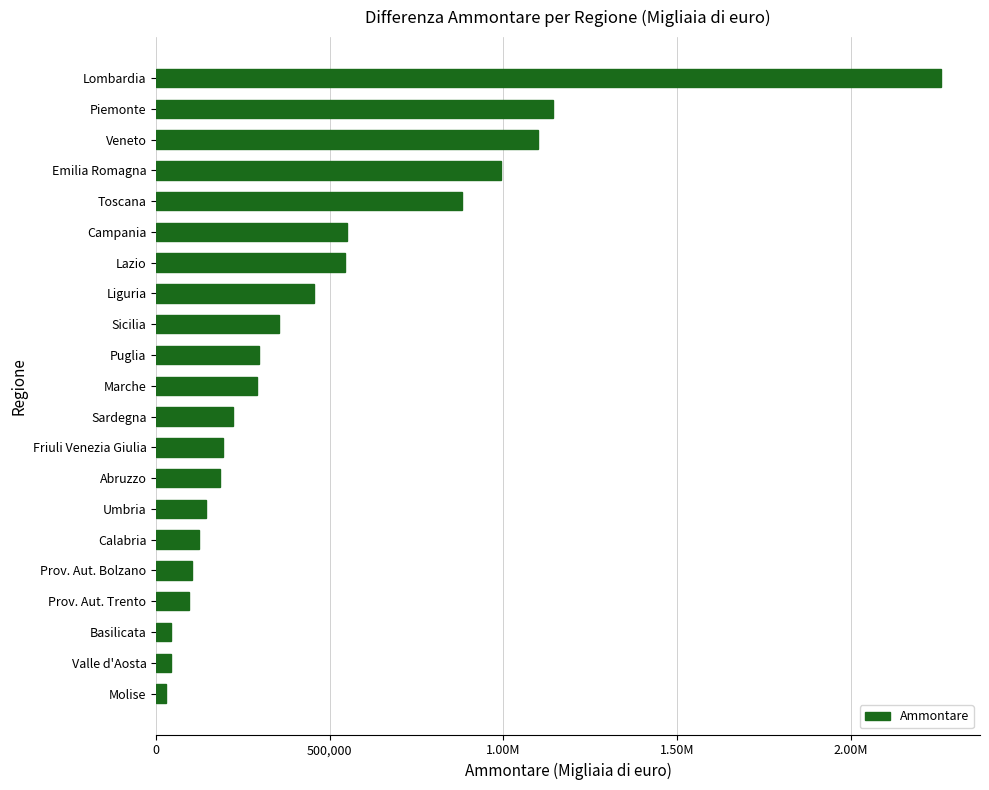

What is the minimum value shown in the chart?

27379